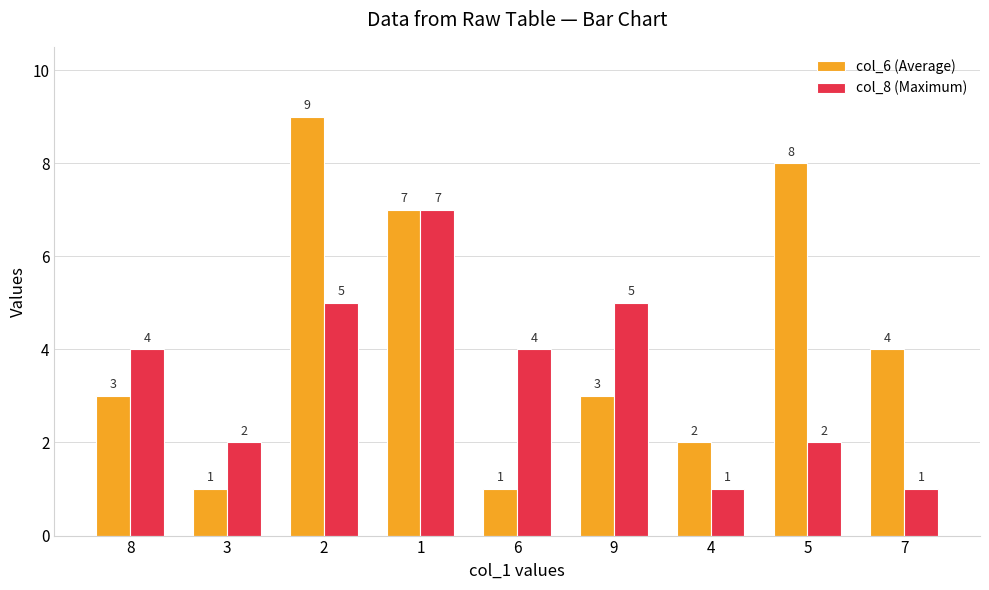

Count the number of categories in the chart.

9